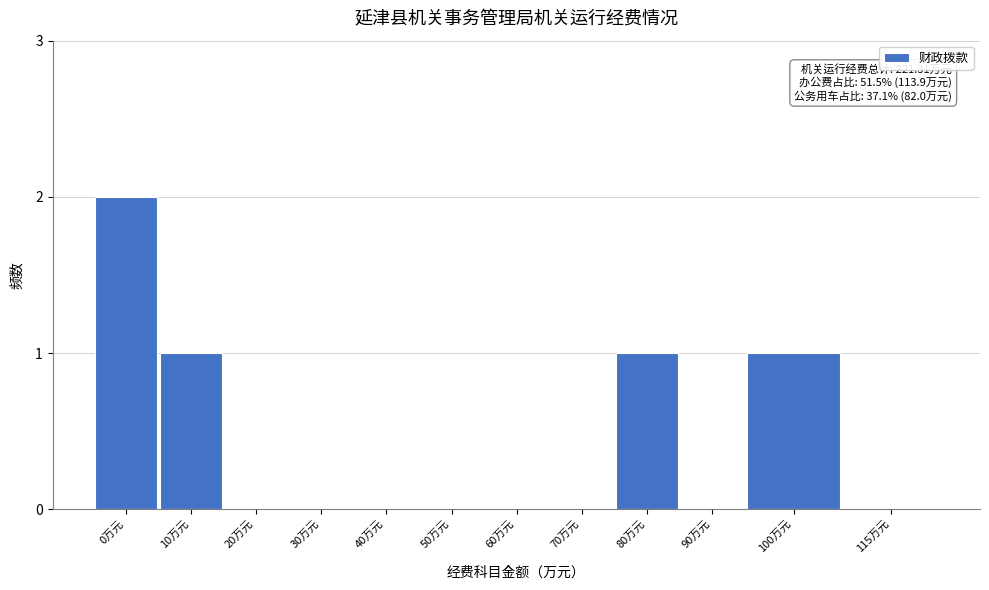

Reading right to left, extract all data points from this chart.

115万元=0	100万元=1	90万元=0	80万元=1	70万元=0	60万元=0	50万元=0	40万元=0	30万元=0	20万元=0	10万元=1	0万元=2